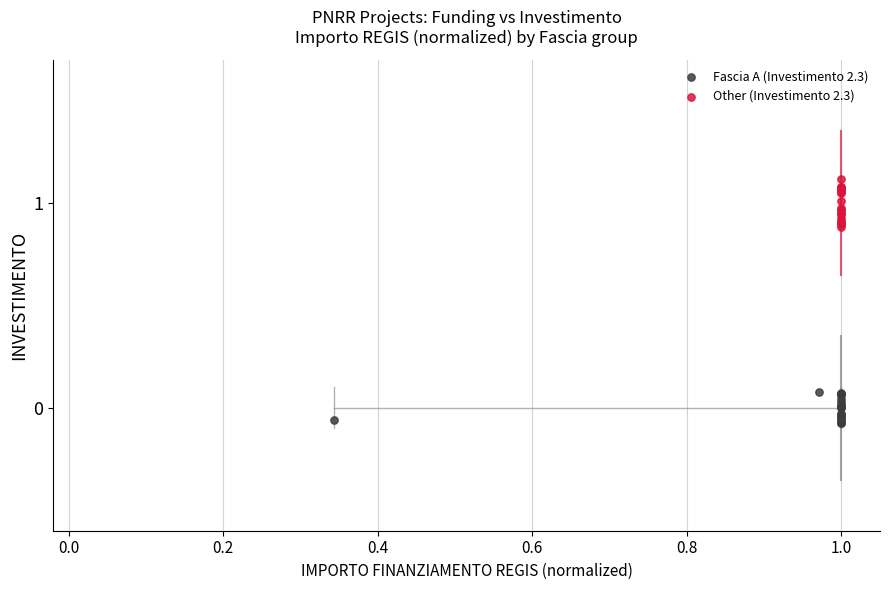

Which series reaches the maximum Y coordinate?

Other (Investimento 2.3)